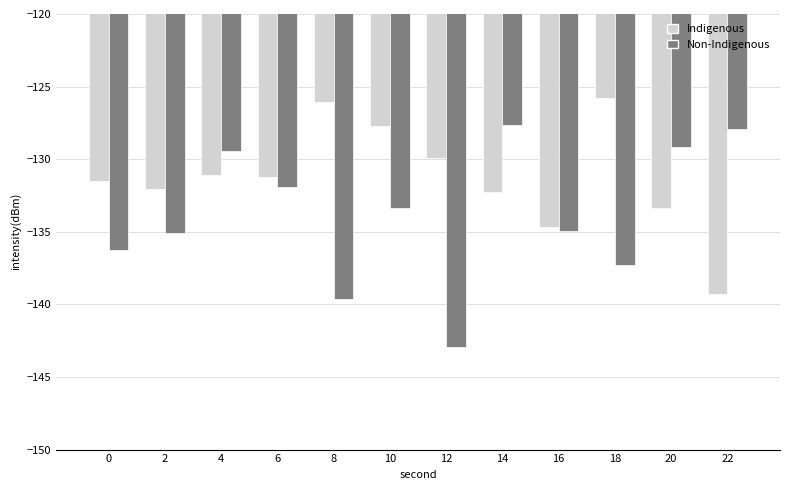

What is the maximum value shown in the chart?

-125.8